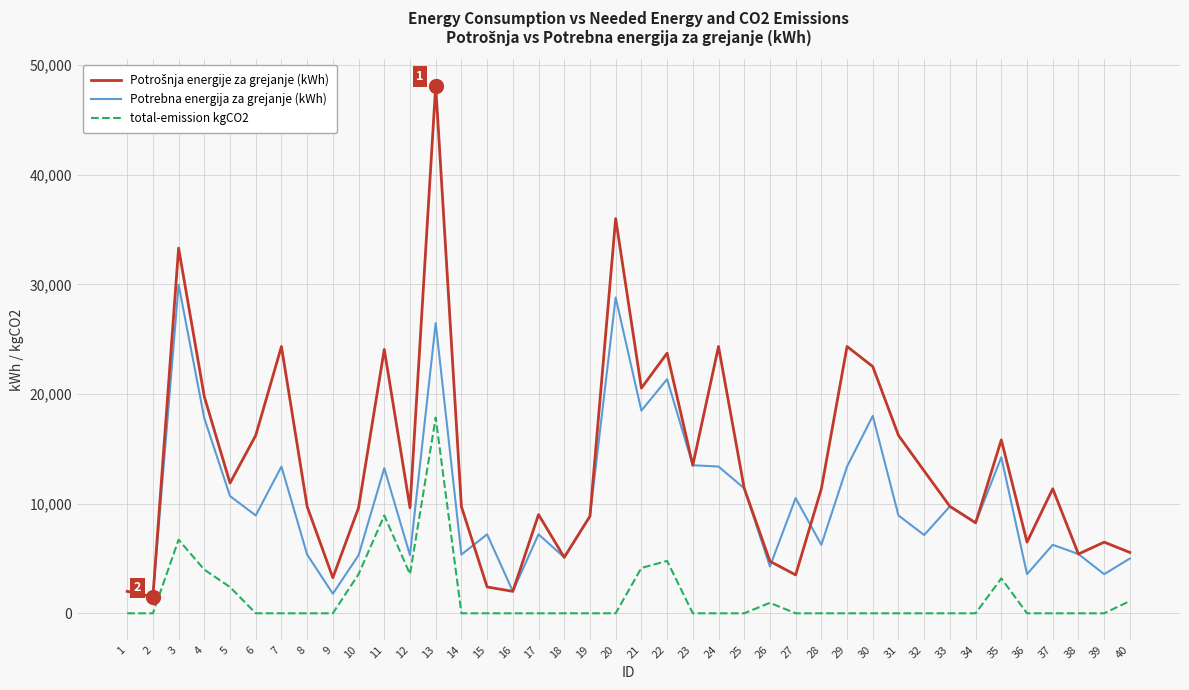

What value does the Potrebna energija za grejanje (kWh) series have at 9?

1784.0